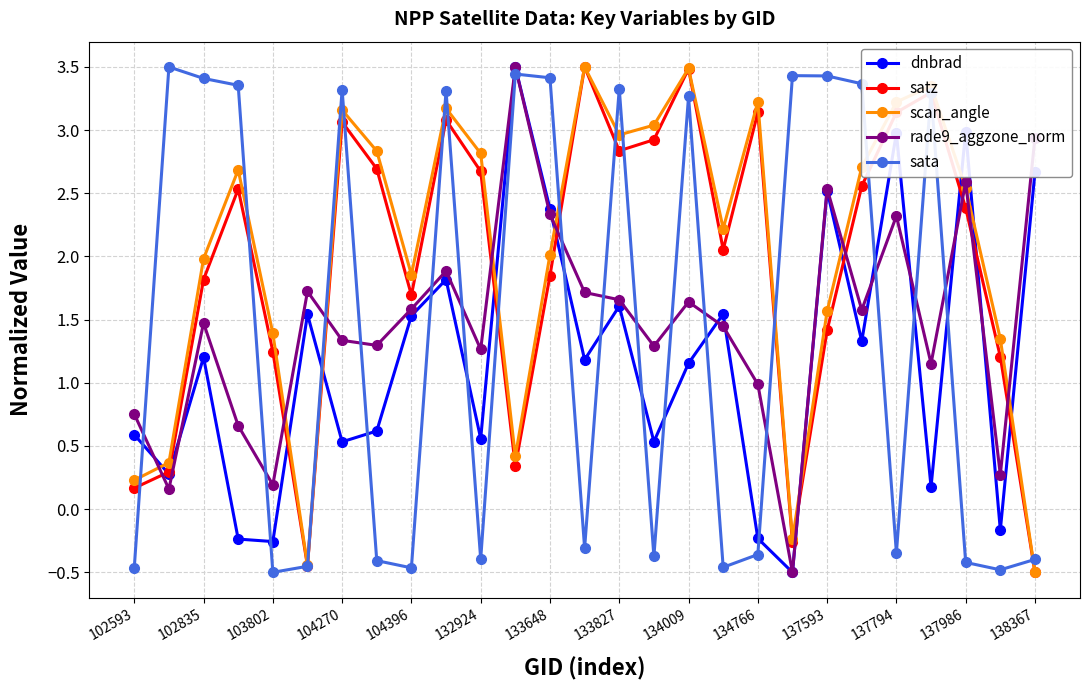

How many positive values does the rade9_aggzone_norm series have?

26